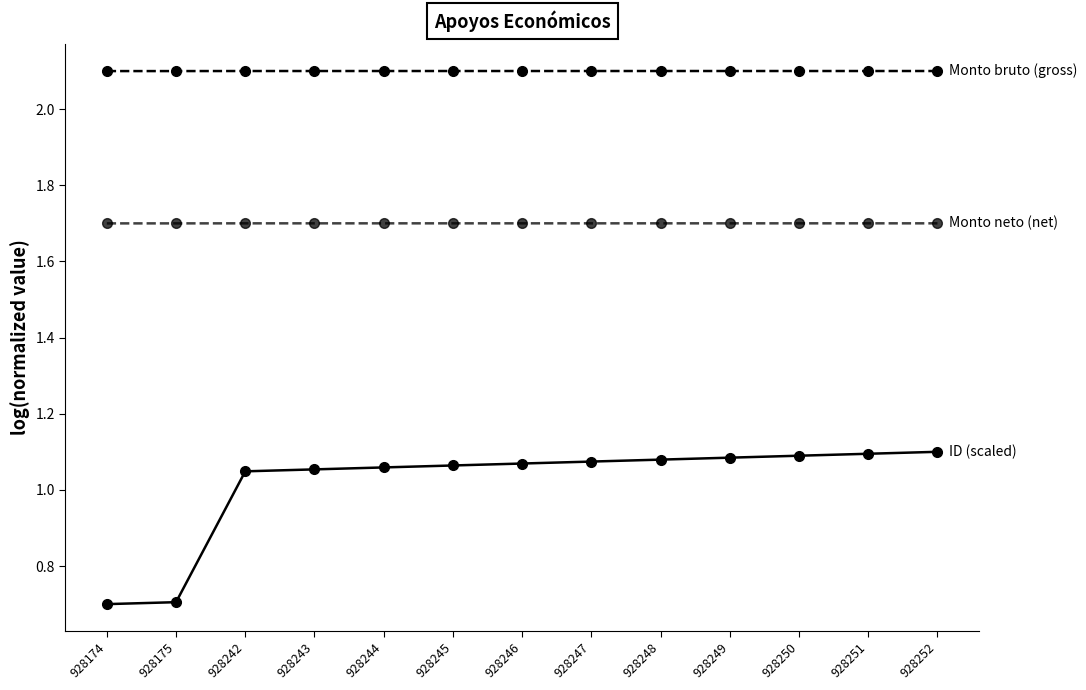

Count the number of categories in the chart.

13